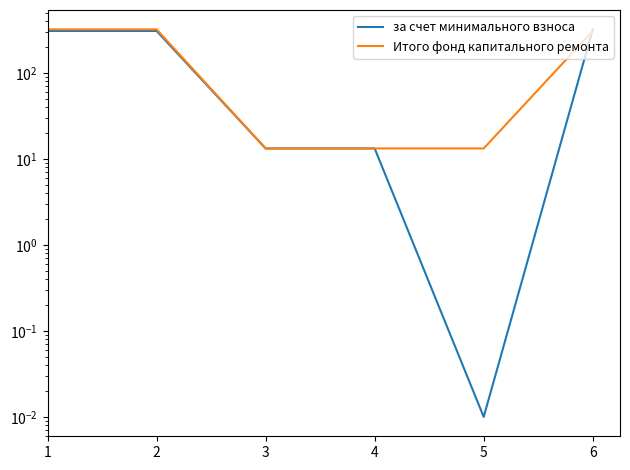

At 1, list the series in order from largest to smallest.

Итого фонд капитального ремонта, за счет минимального взноса